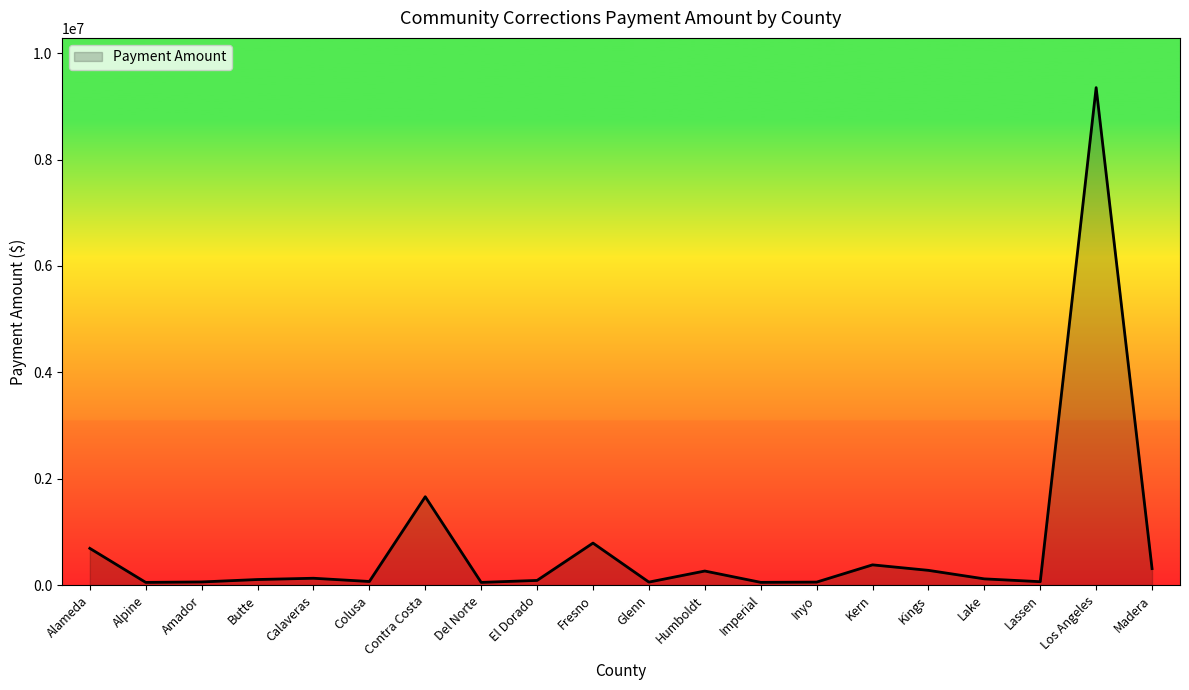

How many lines are shown in the chart?

1